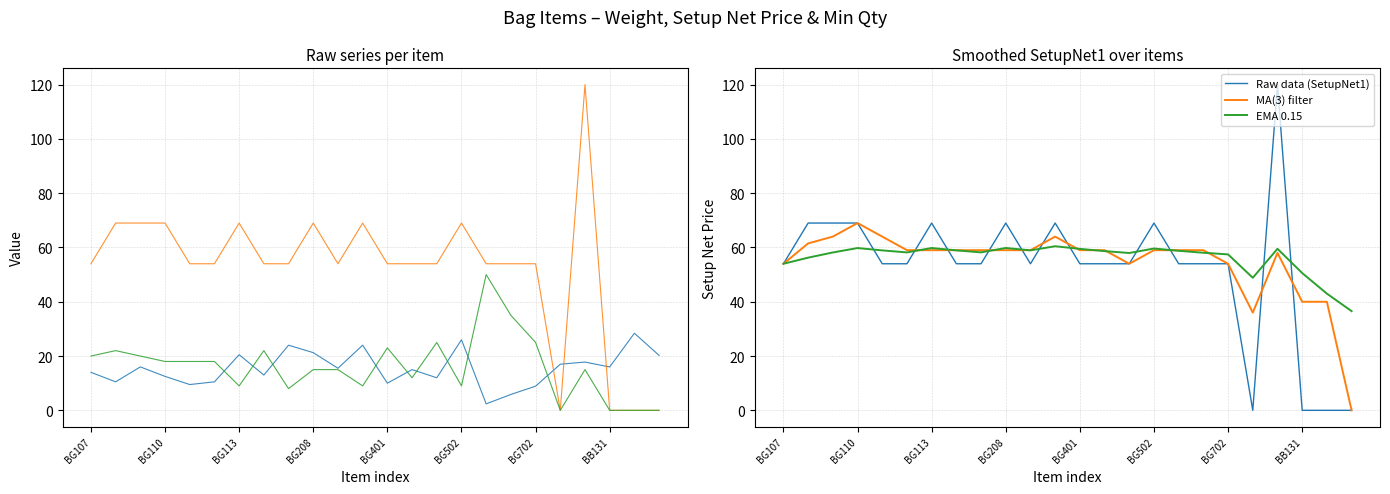

Is it true that Raw data (SetupNet1) equals 54.0 at BG401?

True